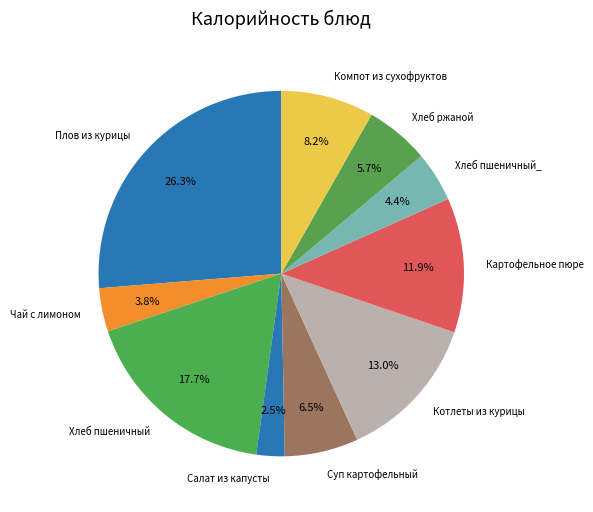

What percentage is the Хлеб пшеничный slice, to the nearest percent?

18%